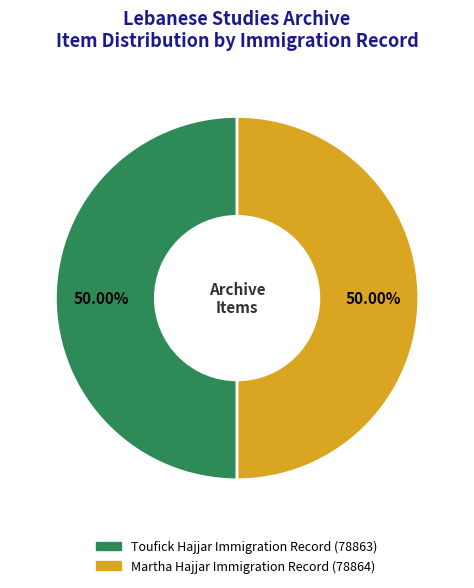

Combined, do Toufick Hajjar Immigration Record and Martha Hajjar Immigration Record account for over 50%?

Yes